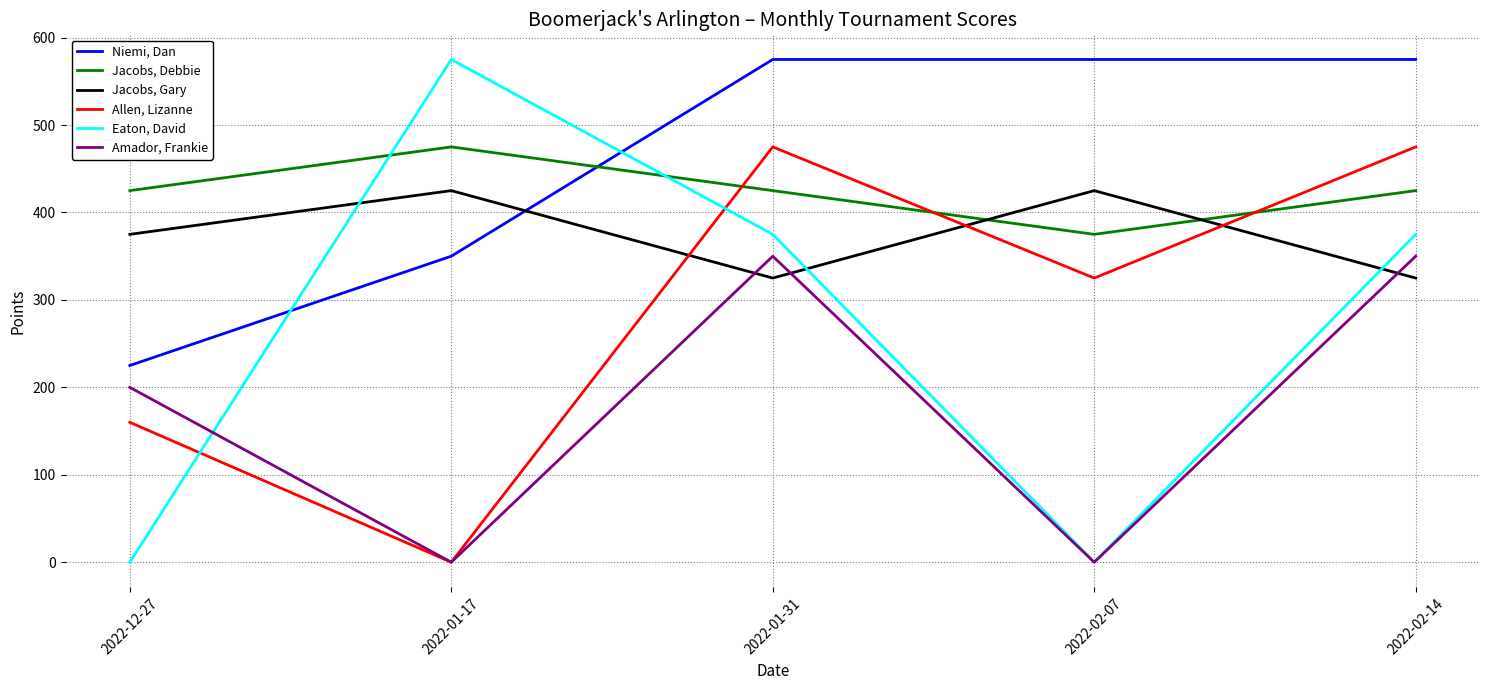

Which series ends up on top after the final intersection of Jacobs, Gary and Jacobs, Debbie?

Jacobs, Debbie